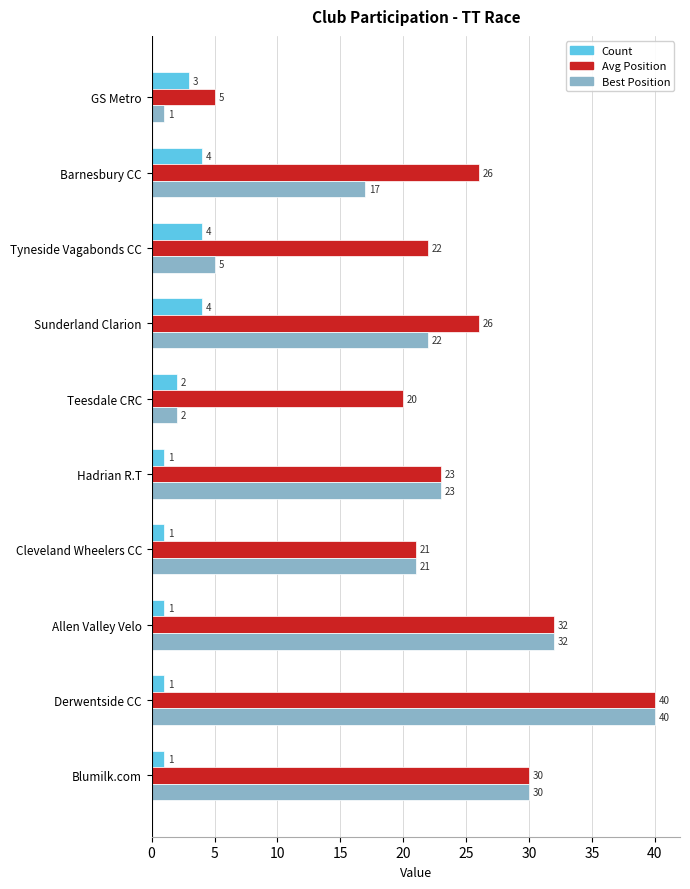

What is the maximum value shown in the chart?

40